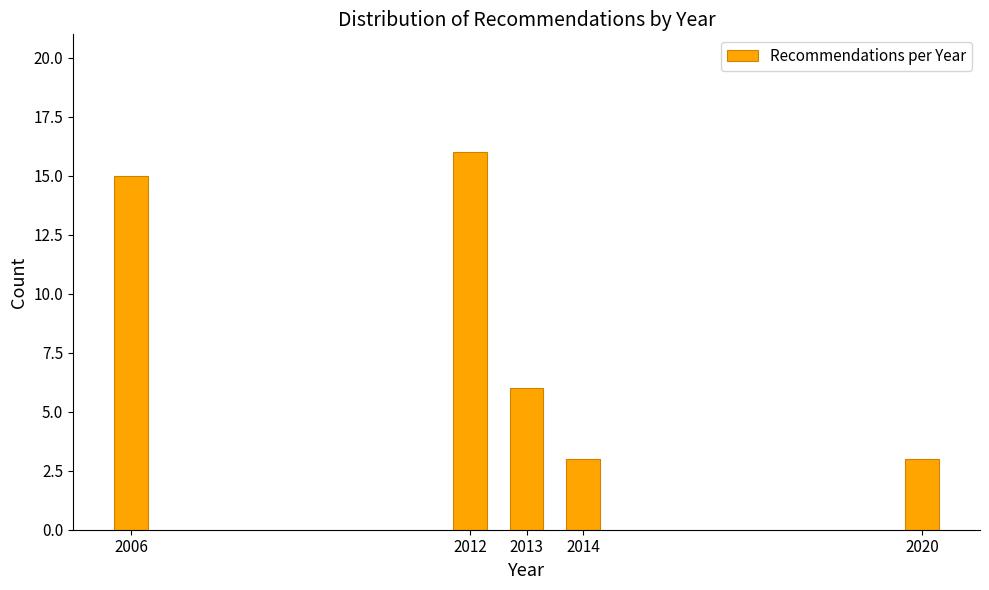

Reading right to left, list all the values displayed in this chart.

3	3	6	16	15